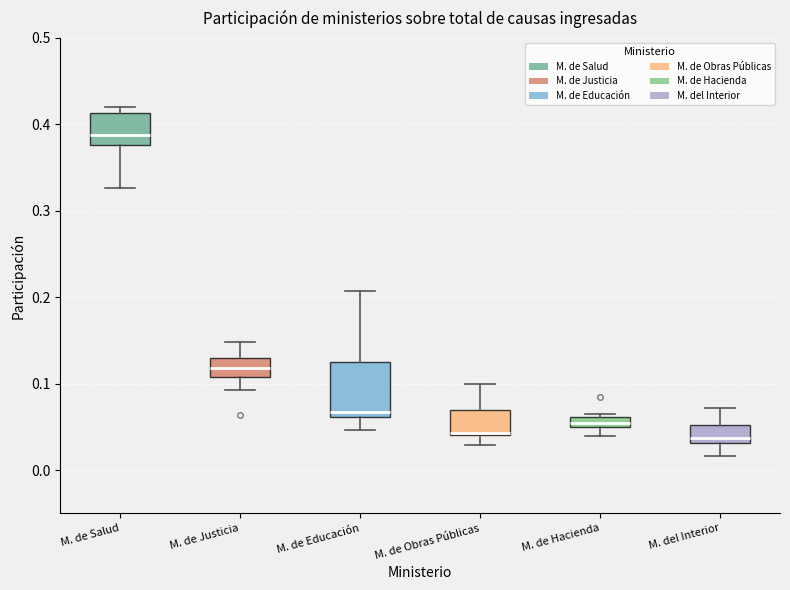

Where does the lower whisker of the box for M. de Educación end on the y-axis? The values are not printed on the chart, so give them approximately, as read against the axis.

0.05